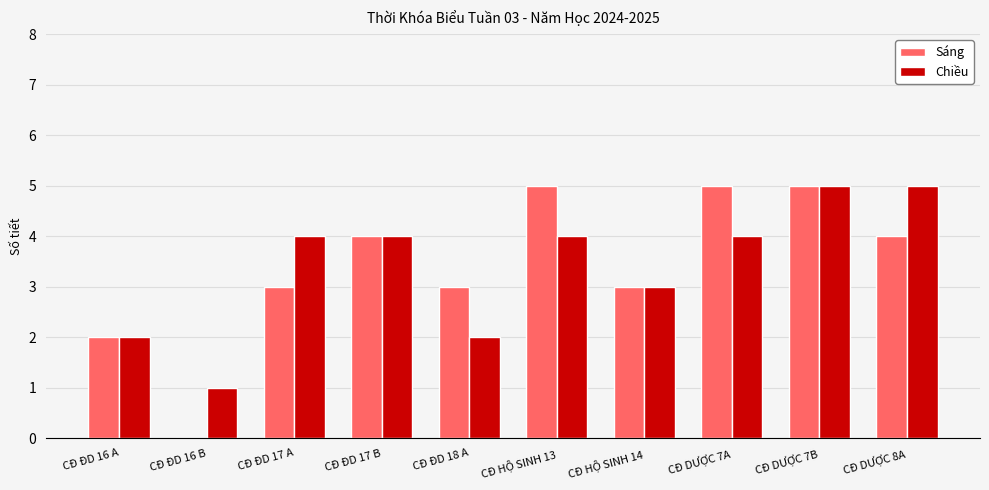

Are the bars grouped side by side (vs. stacked)?

Yes